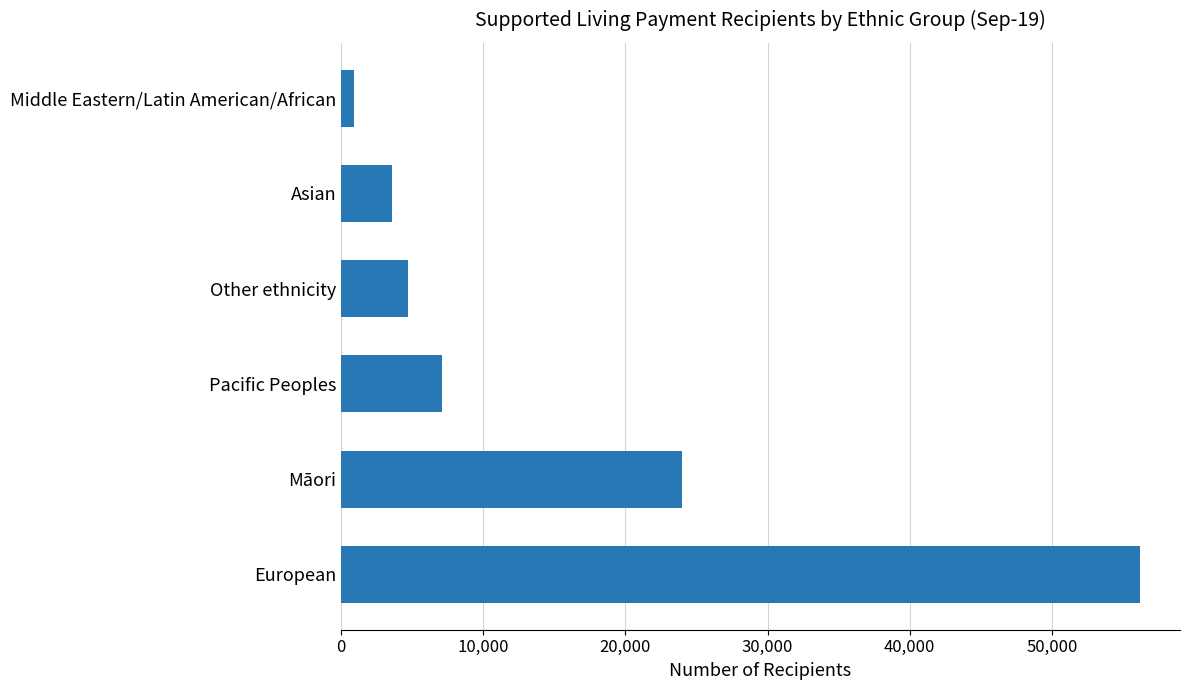

Is it true that the value at Māori is 5000?

False